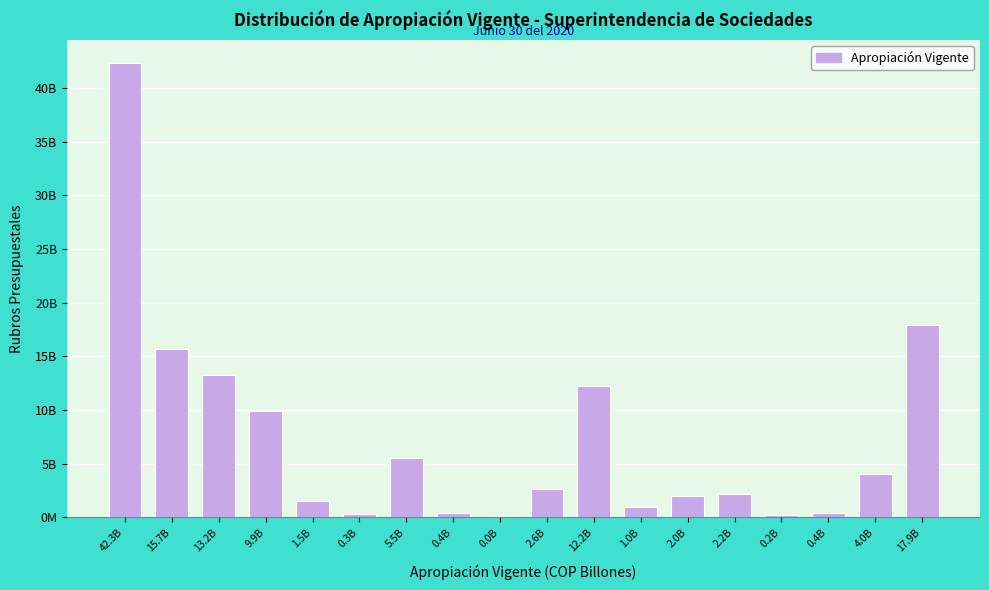

Are the bars horizontal?

No